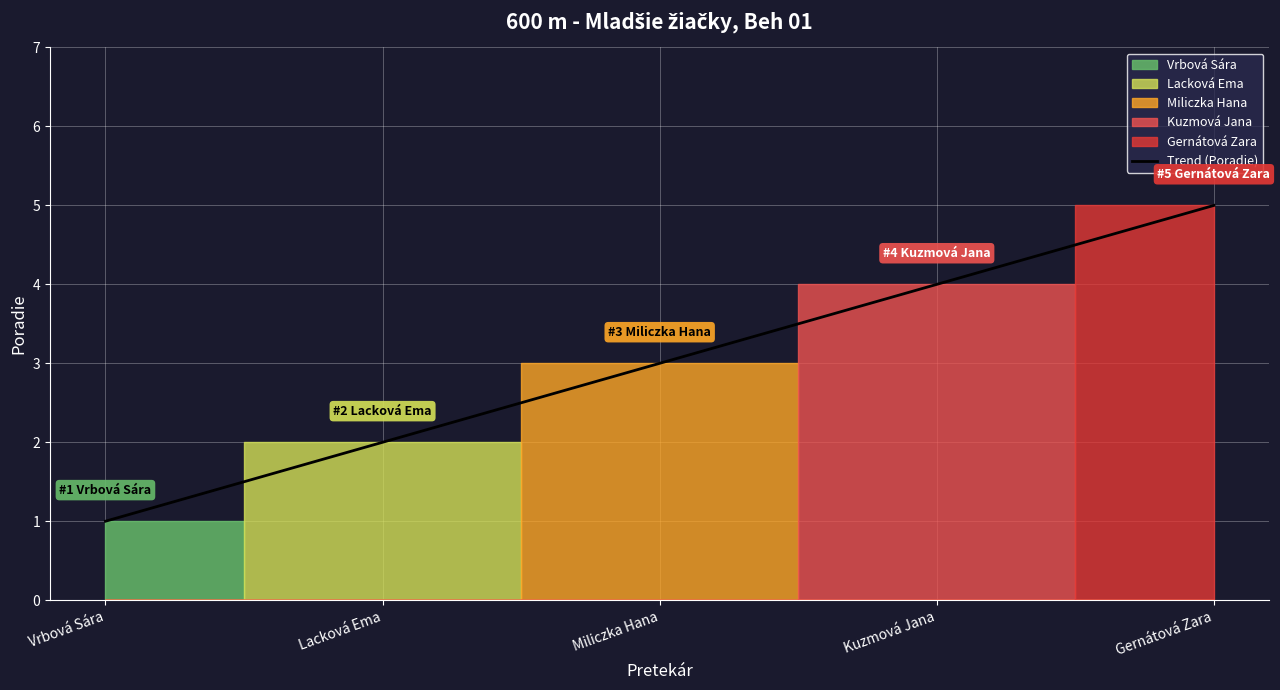

Is this an area chart (filled region under the line)?

No